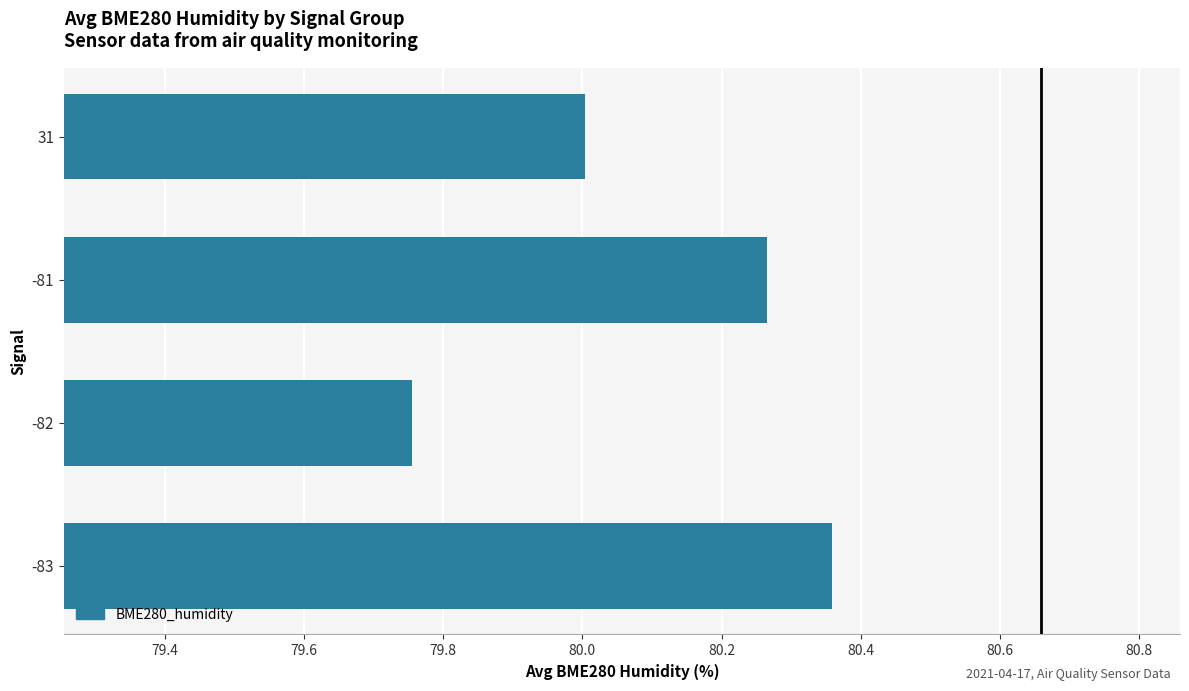

Are the bars grouped side by side (vs. stacked)?

No